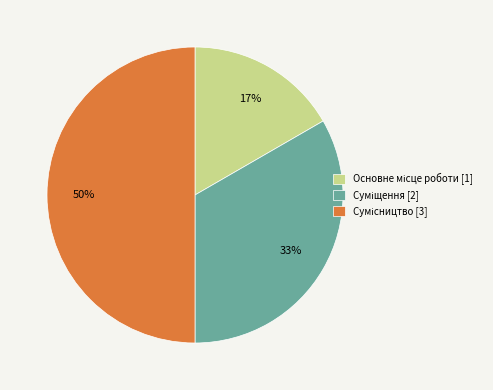

To the nearest percent, what is the difference between the largest and smallest slice percentages?

33%